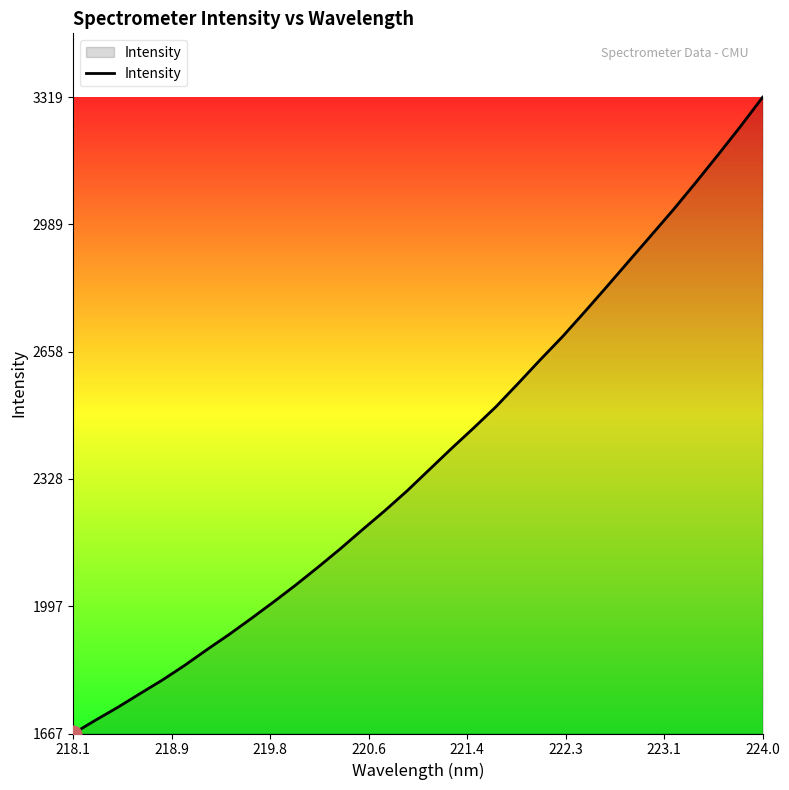

What is the smallest value displayed?

1666.6